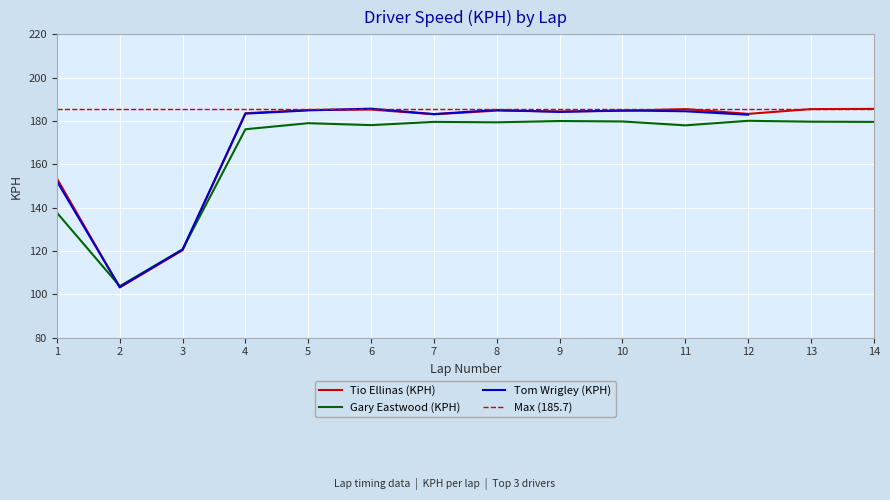

At which category is the sum across all series the highest?

13